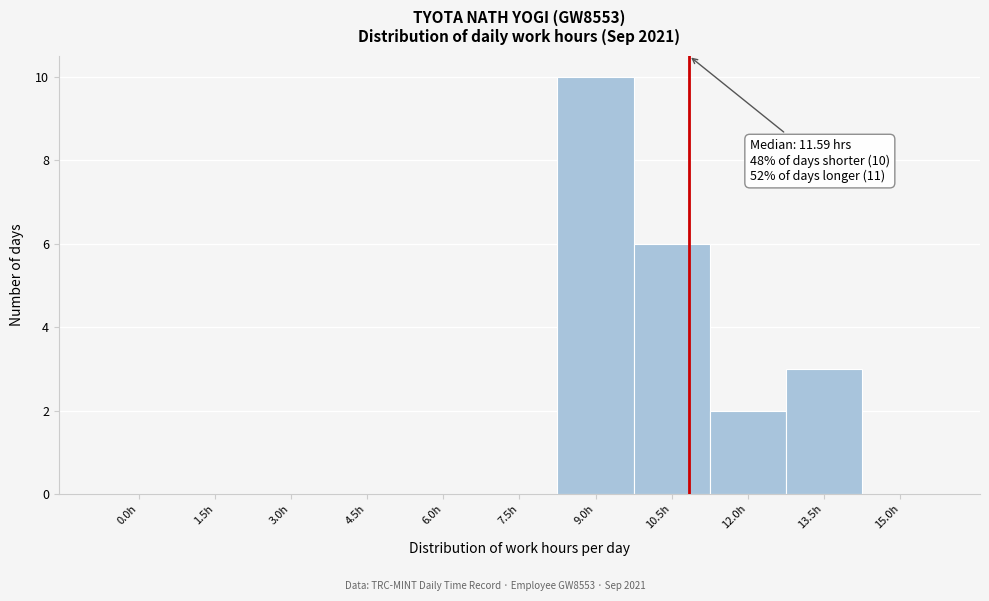

Reading left to right, transcribe all the data shown in this chart.

0.0h=0	1.5h=0	3.0h=0	4.5h=0	6.0h=0	7.5h=0	9.0h=10	10.5h=6	12.0h=2	13.5h=3	15.0h=0